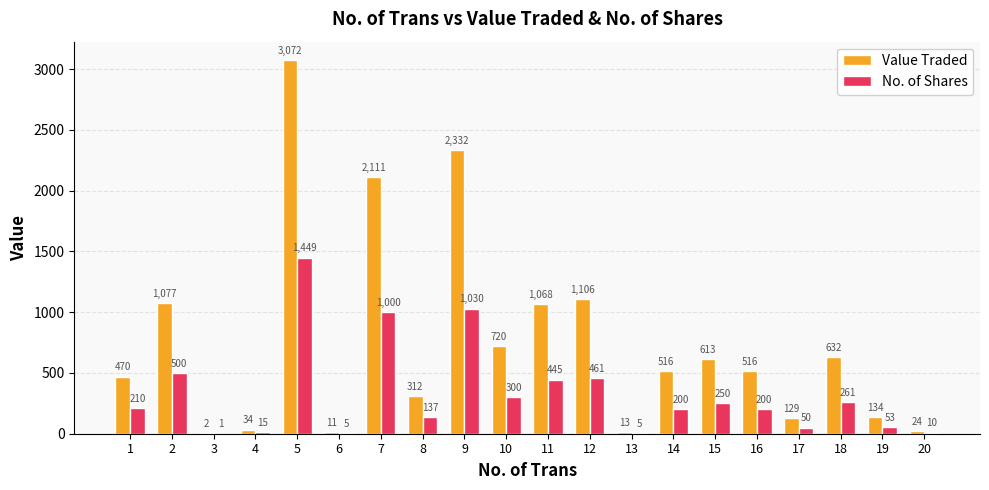

Which category has the highest value across all series?

5